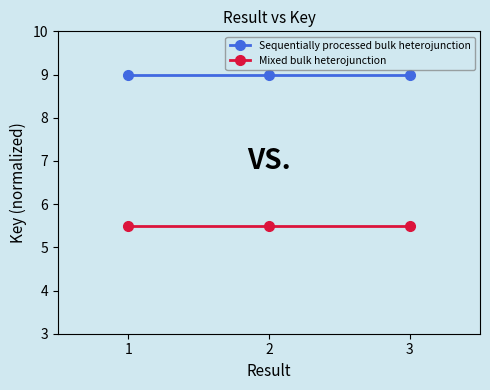

The Sequentially processed bulk heterojunction series shows 5.4 at 2. True or false?

False